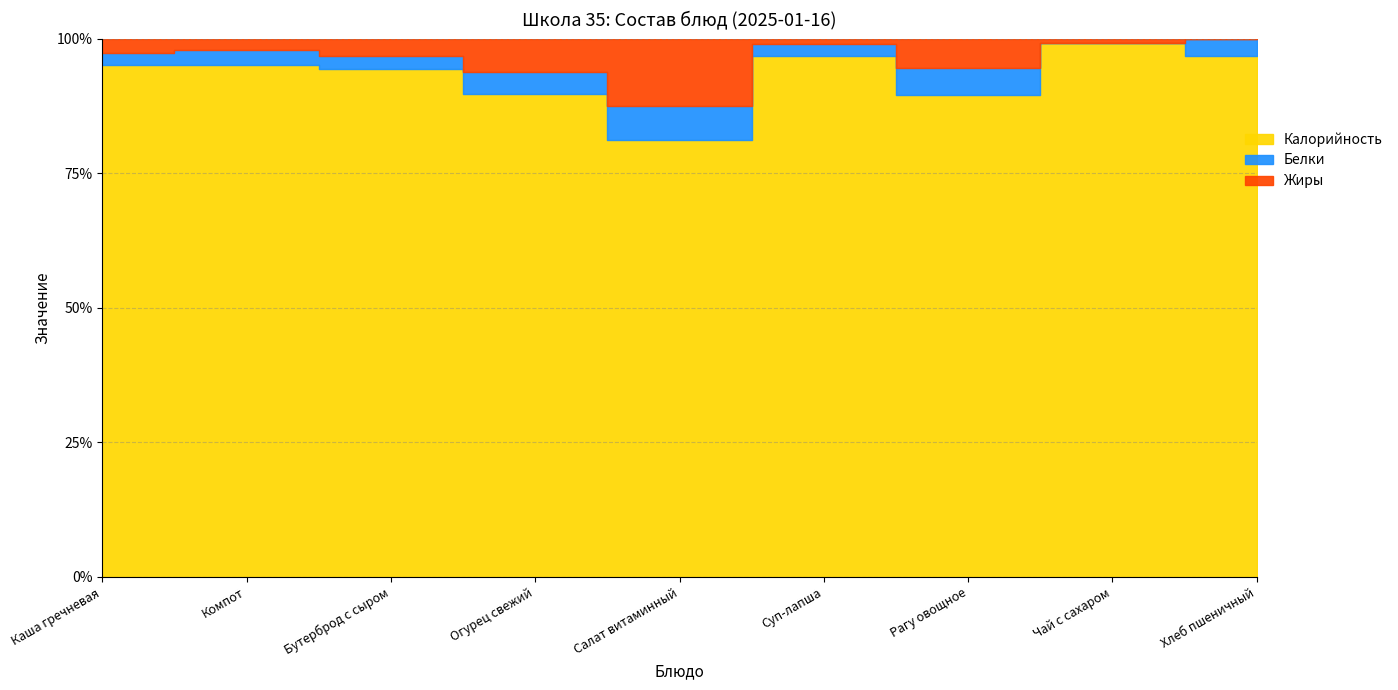

Reading left to right, list all the values displayed in this chart.

Калорийность: Каша гречневая=179.0	Компот=135.0	Бутерброд с сыром=151.0	Огурец свежий=88.0	Салат витаминный=13.0	Суп-лапша=206.0	Рагу овощное=358.0	Чай с сахаром=38.0	Хлеб пшеничный=89.0
Белки: Каша гречневая=4.0	Компот=4.0	Бутерброд с сыром=4.0	Огурец свежий=4.0	Салат витаминный=1.0	Суп-лапша=5.0	Рагу овощное=20.0	Чай с сахаром=0.0	Хлеб пшеничный=3.0
Жиры: Каша гречневая=5.0	Компот=3.0	Бутерброд с сыром=5.0	Огурец свежий=6.0	Салат витаминный=2.0	Суп-лапша=2.0	Рагу овощное=22.0	Чай с сахаром=0.3	Хлеб пшеничный=0.0